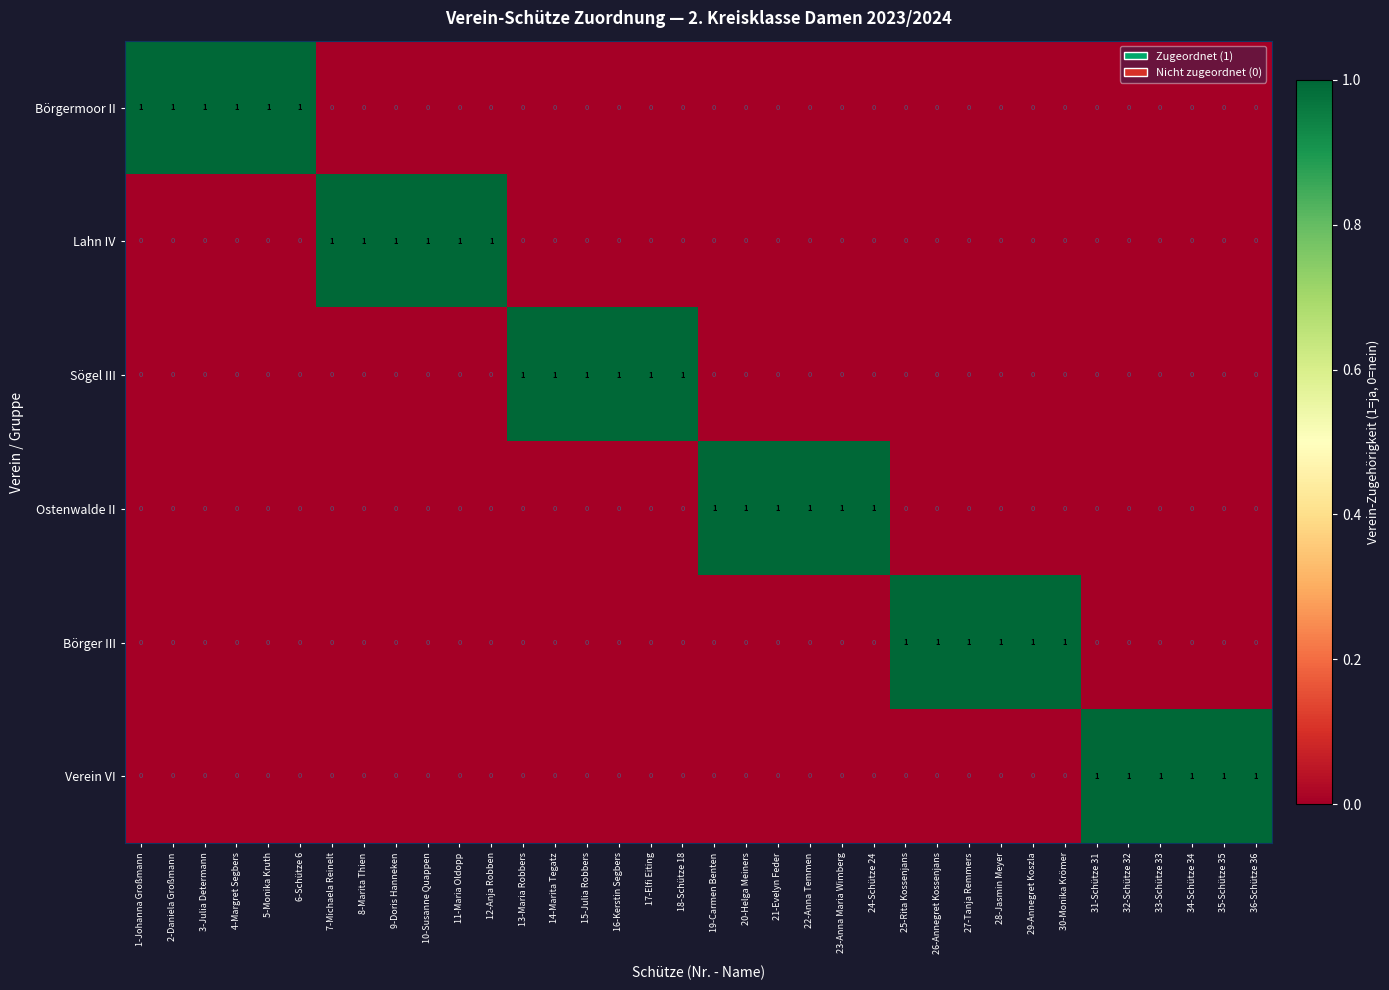

The value of Lahn IV at 26-Annegret Kossenjans is 1. True or false?

False